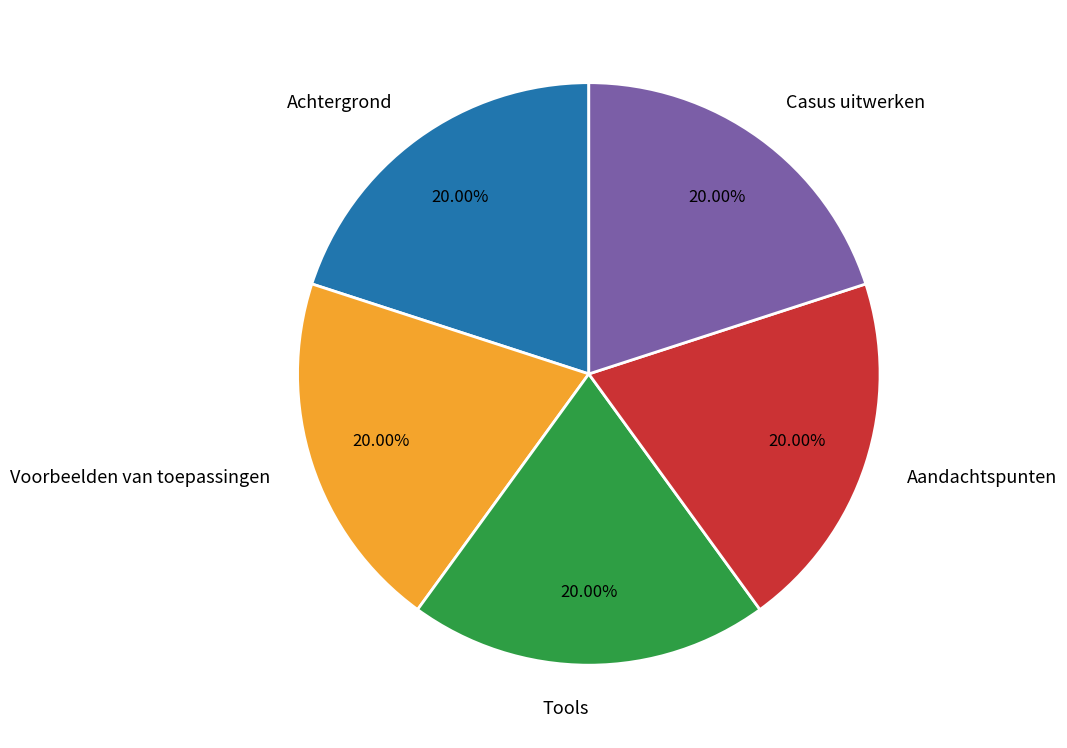

What is the total percentage of Tools and Achtergrond?

40.0%